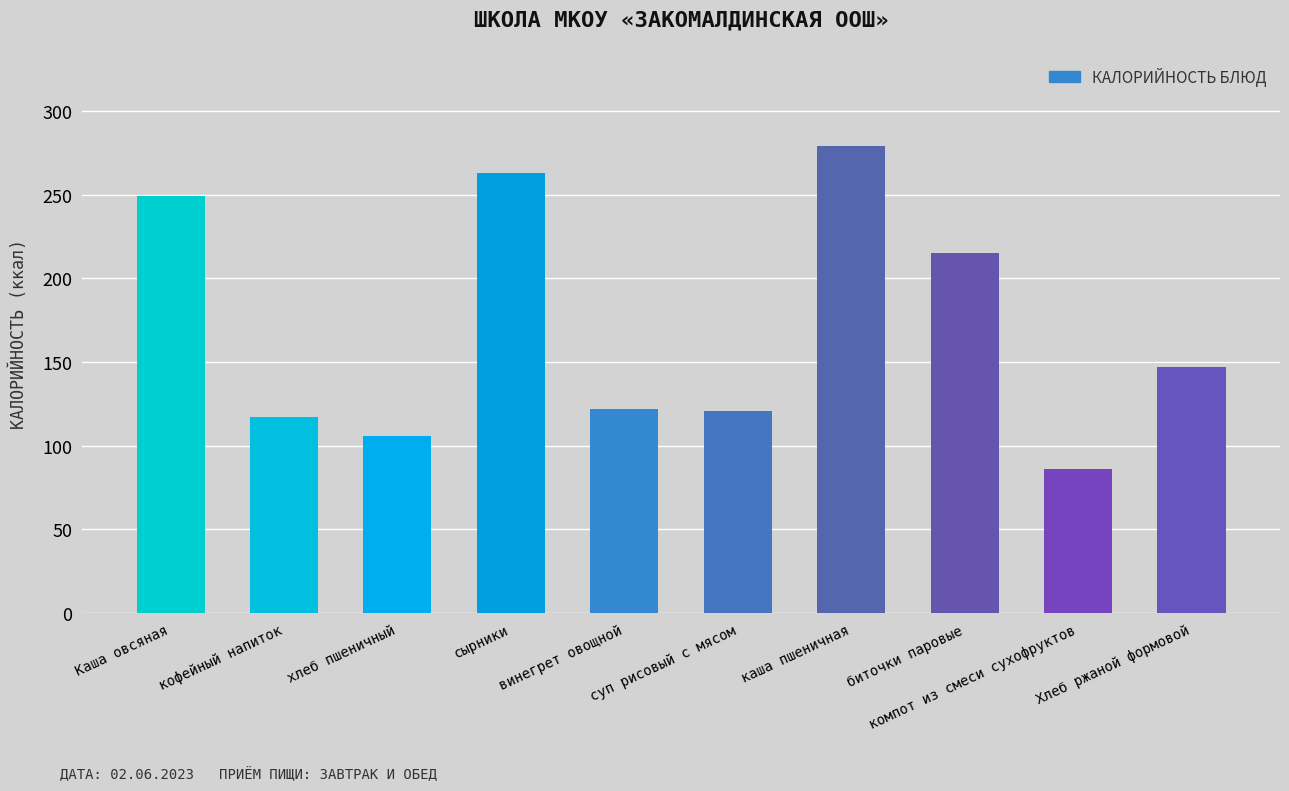

Does the chart contain any negative values?

No